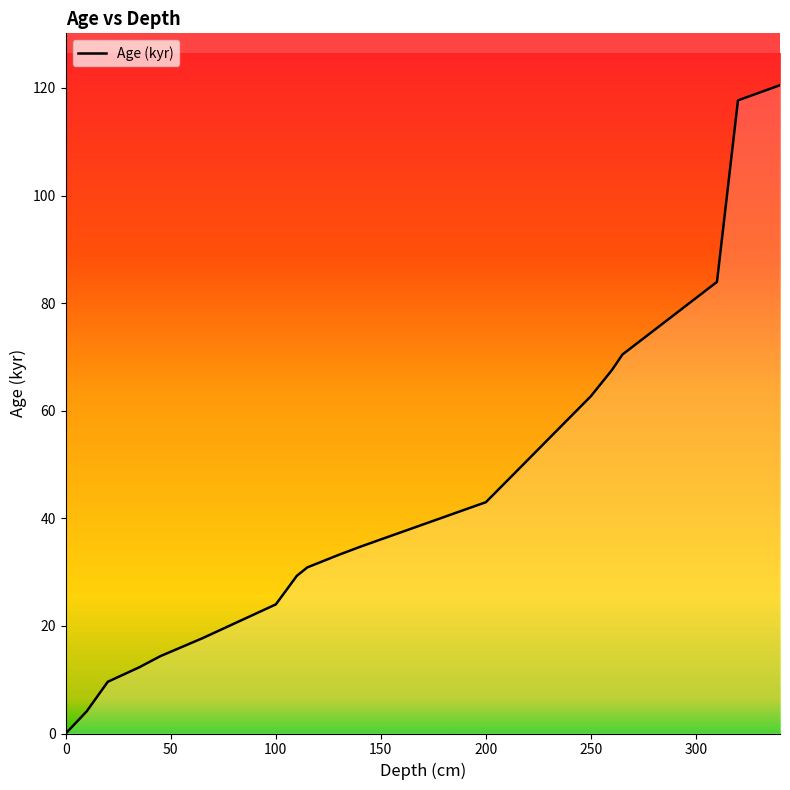

What is the greatest value displayed?

120.5